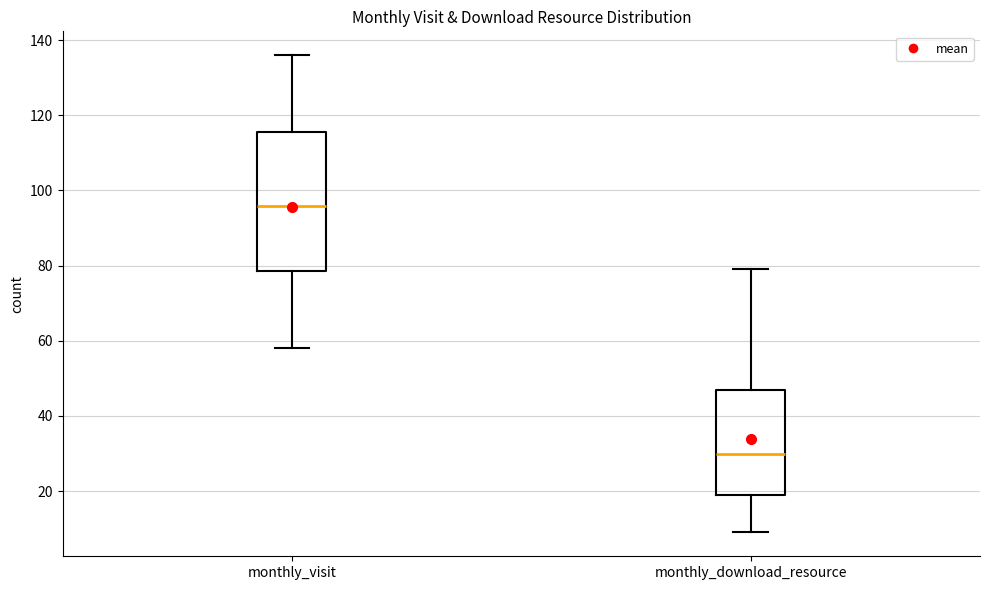

Where does the upper whisker of the box for monthly_download_resource end on the y-axis? The values are not printed on the chart, so give them approximately, as read against the axis.

80